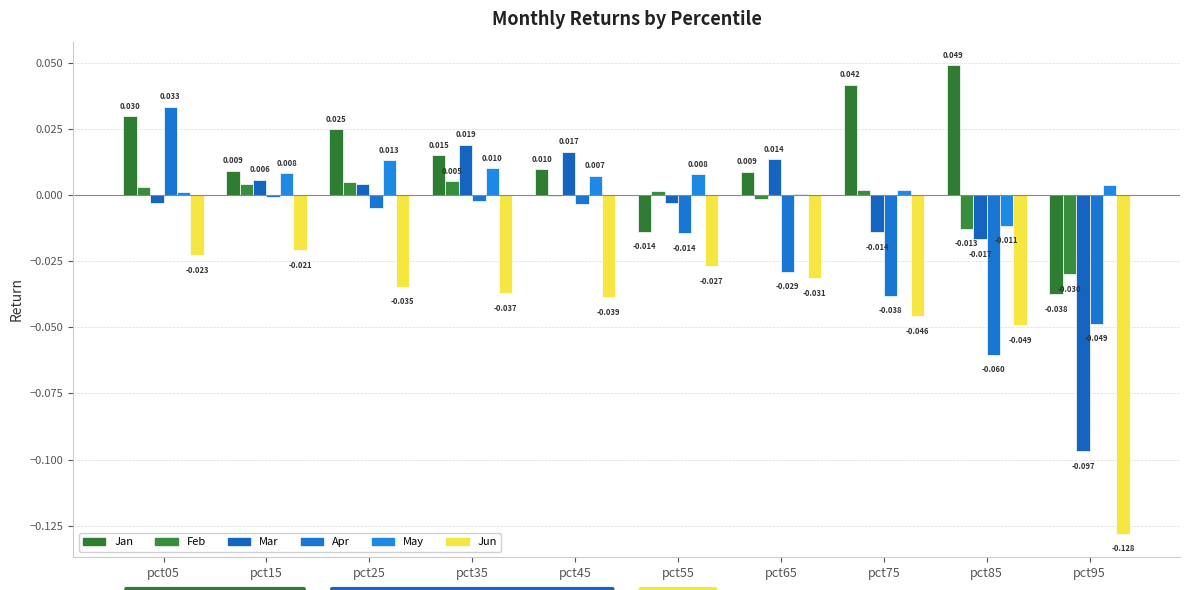

How many groups of bars are there?

10